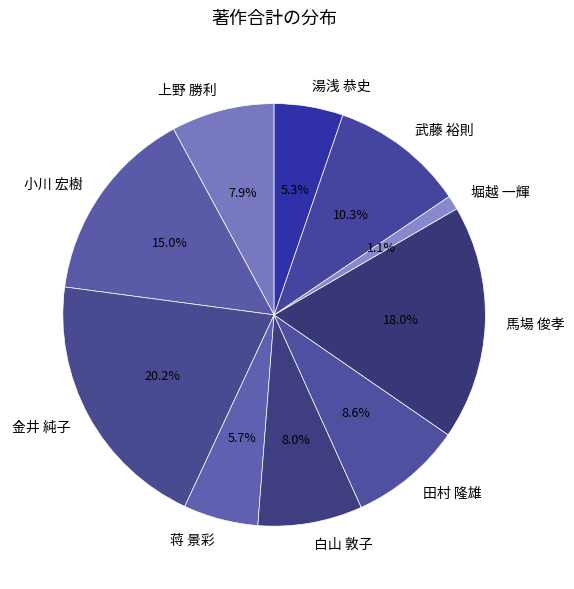

Does 小川 宏樹 represent more than half of the total?

No